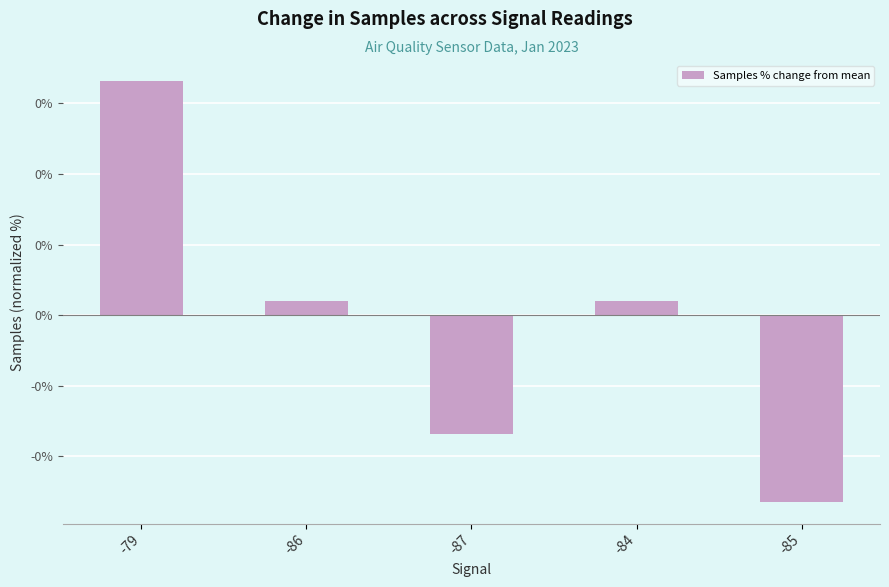

At which category does the chart reach its minimum across all series?

-85